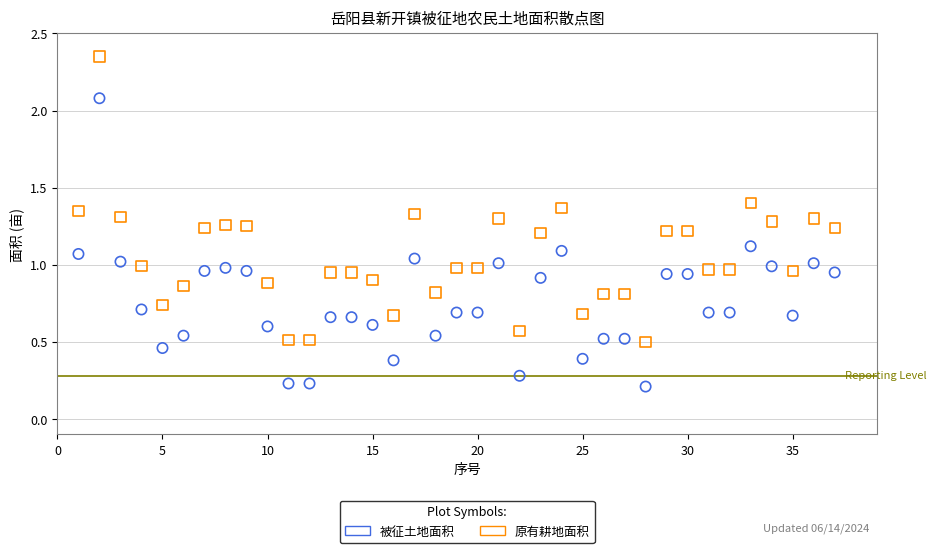

Which series reaches the maximum Y coordinate?

原有耕地面积